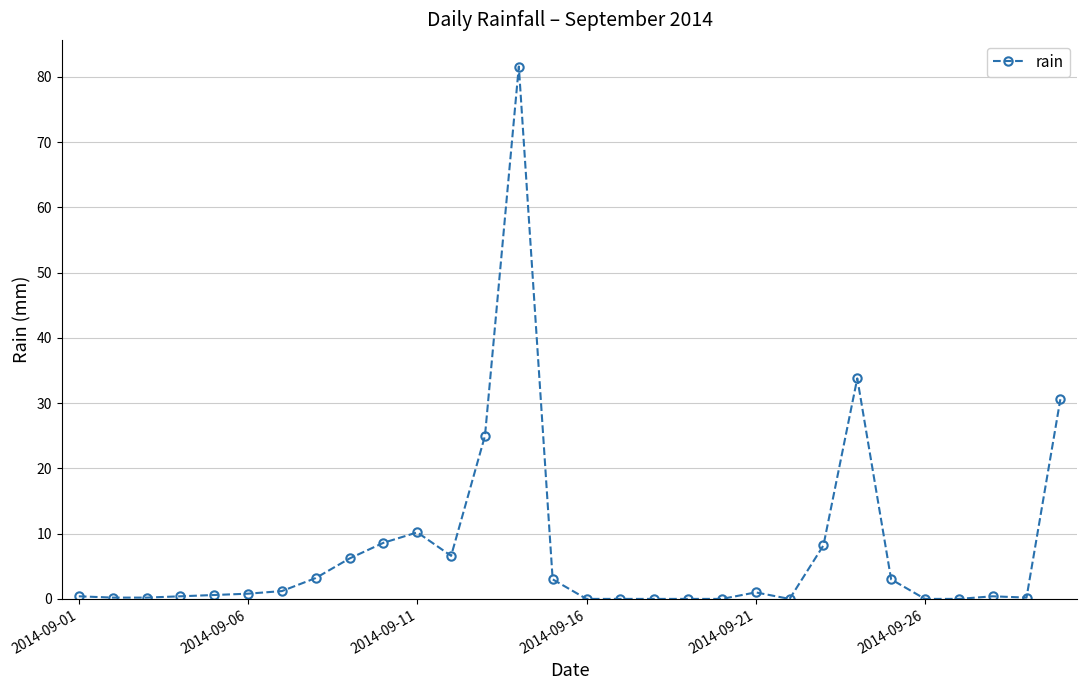

What is the greatest value displayed?

81.6